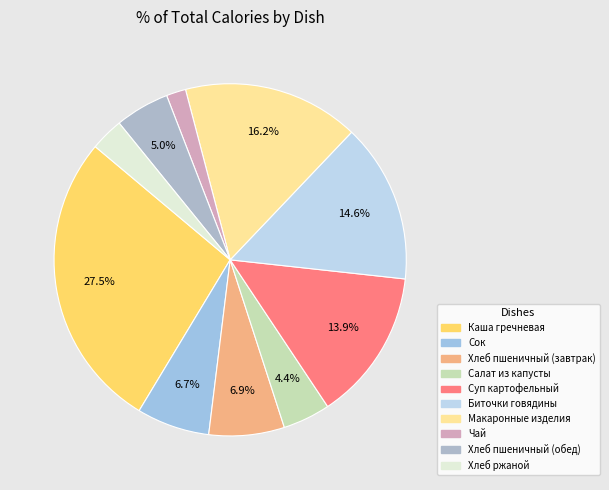

Rank the categories by value from lowest to highest.

Чай, Хлеб ржаной, Салат из капусты, Хлеб пшеничный (обед), Сок, Хлеб пшеничный (завтрак), Суп картофельный, Биточки говядины, Макаронные изделия, Каша гречневая